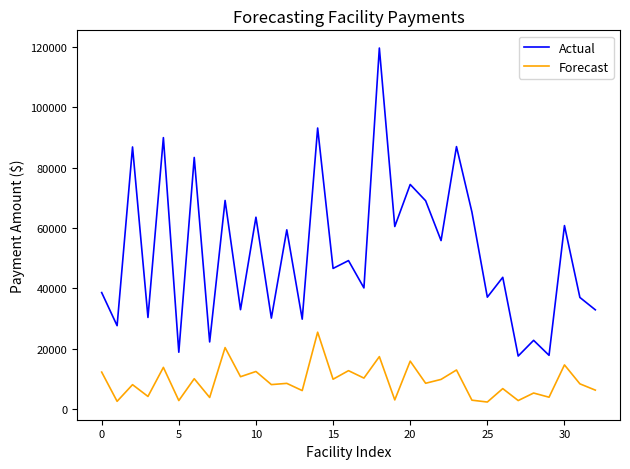

What are all the series names shown in the legend?

Actual, Forecast